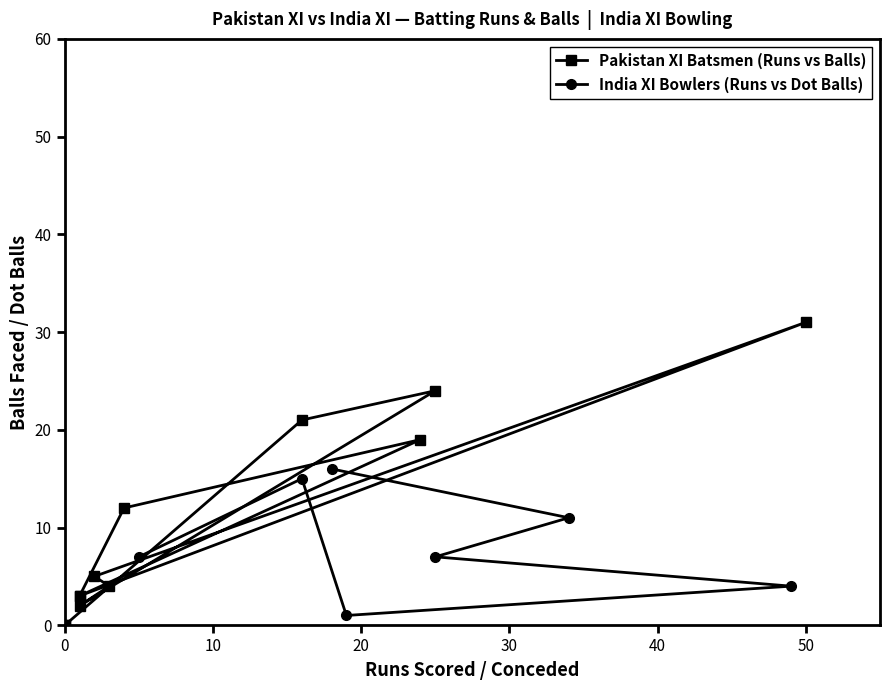

True or false: the data shows 5 at Rizwan Ashraf.

True